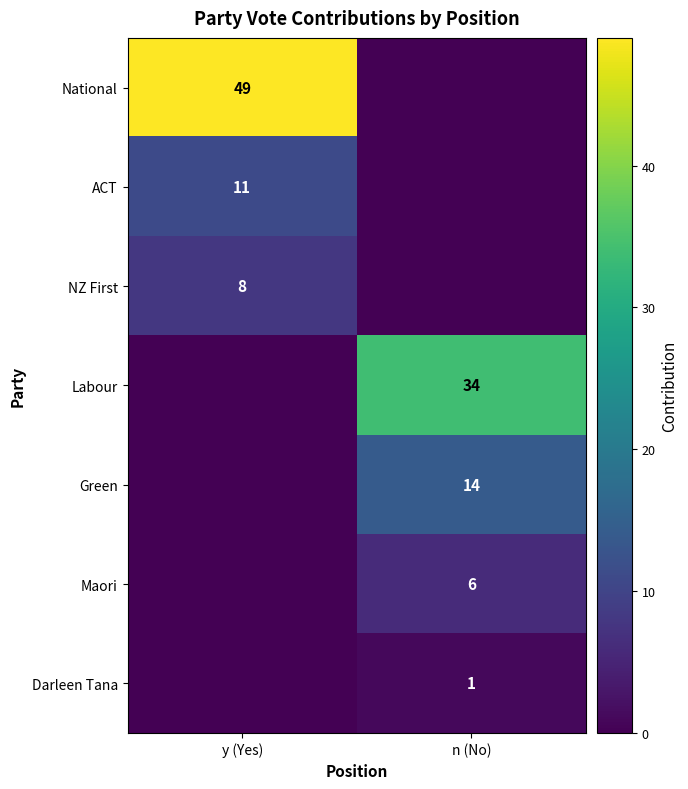

The value of Labour at n (No) is 34. True or false?

True